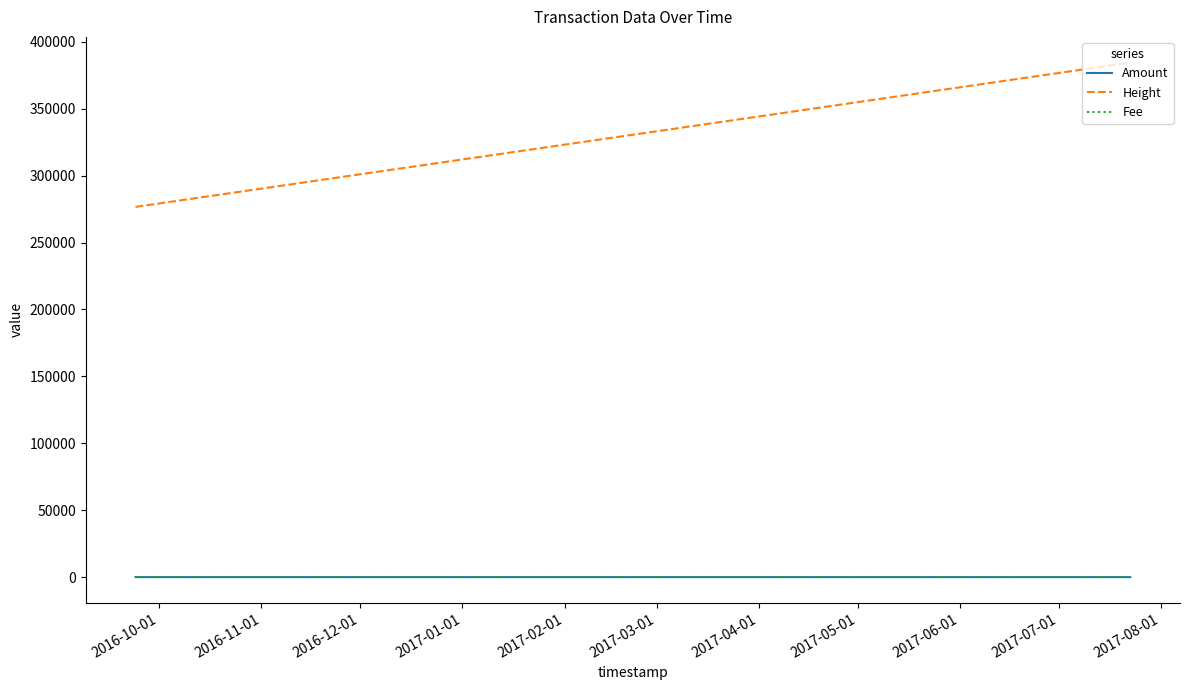

Does the chart have visible grid lines?

No